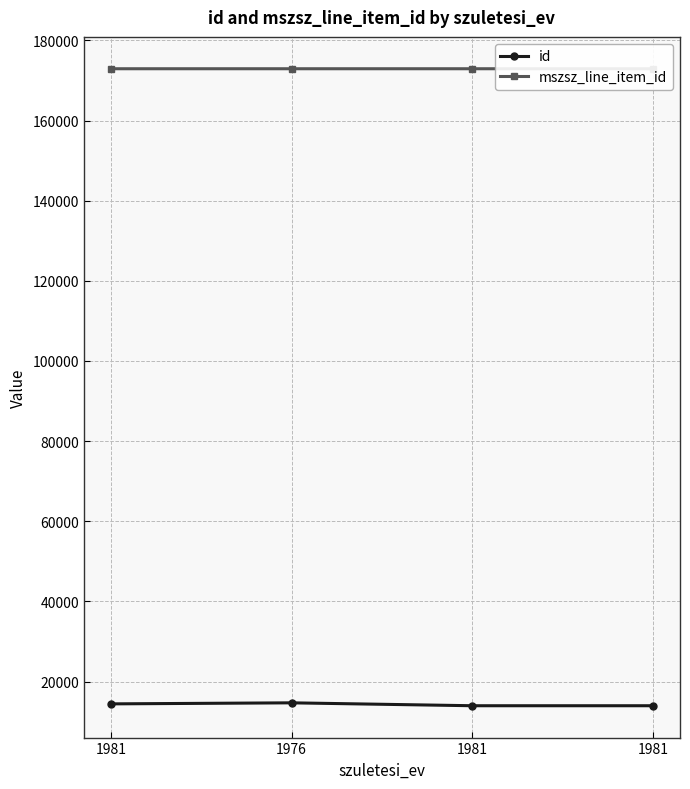

List the series in order of their overall mean, highest first.

mszsz_line_item_id, id